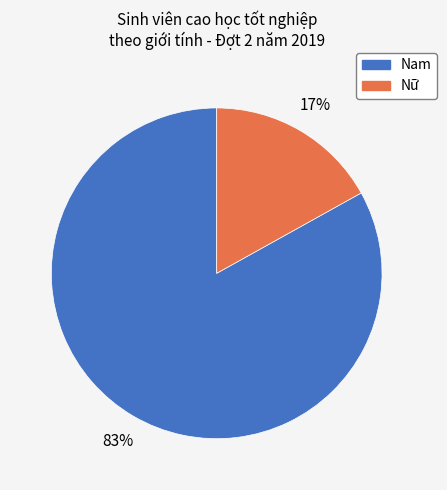

To the nearest percent, what is the difference between the largest and smallest slice percentages?

66%